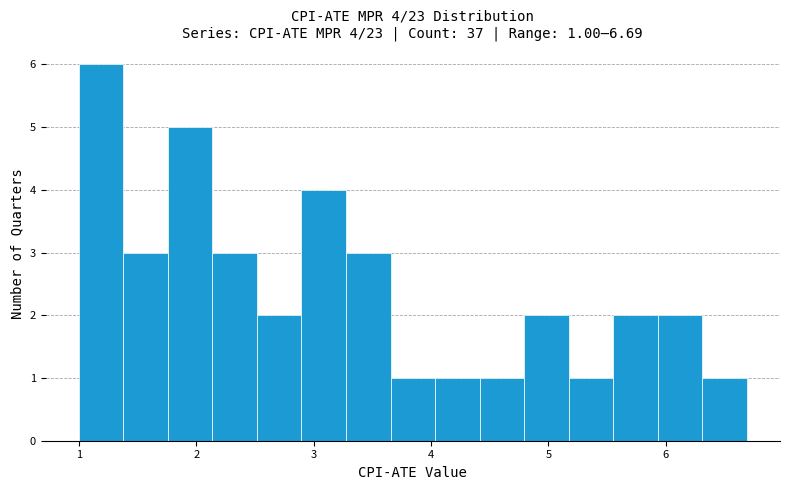

Read against the x-axis, roughly where is the centre of the tallest bar?

1.2